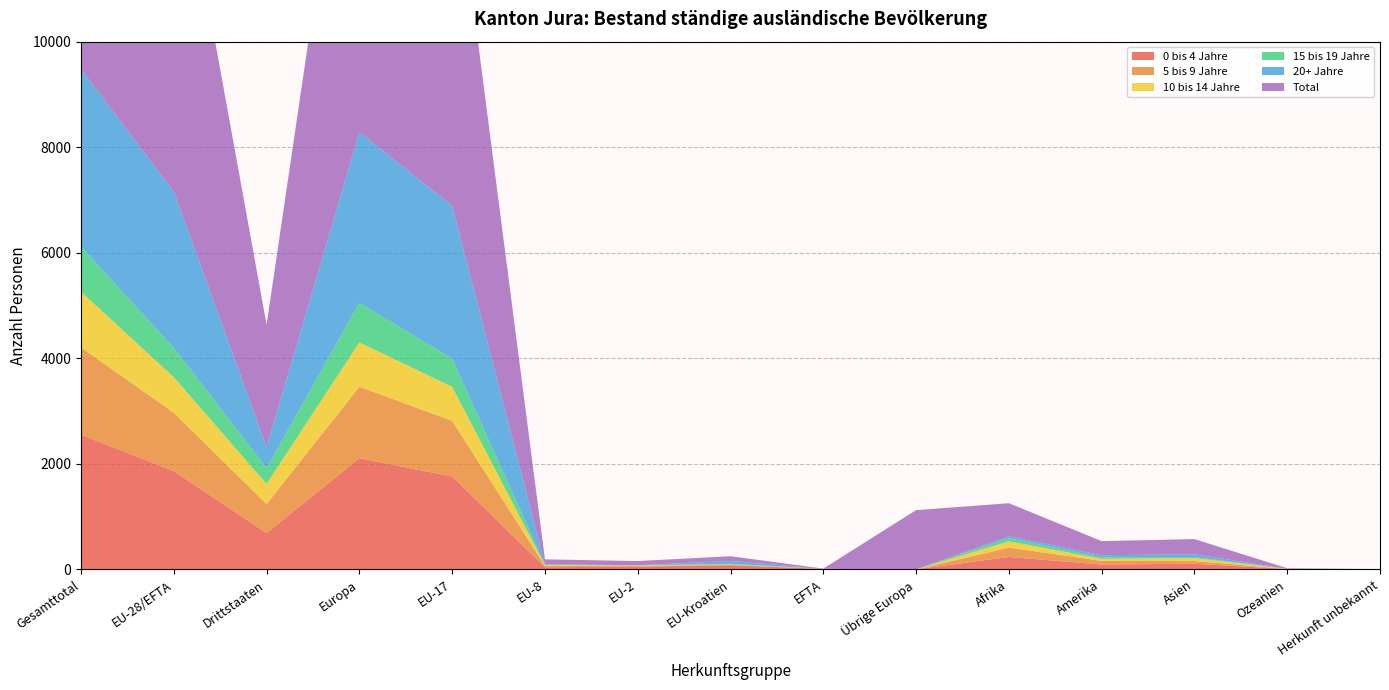

Reading left to right, list all the values displayed in this chart.

0 bis 4 Jahre: Gesamttotal=2551	EU-28/EFTA=1862	Drittstaaten=689	Europa=2107	EU-17=1761	EU-8=41	EU-2=51	EU-Kroatien=79	EFTA=9	Übrige Europa=0	Afrika=236	Amerika=92	Asien=107	Ozeanien=7	Herkunft unbekannt=2
5 bis 9 Jahre: Gesamttotal=1654	EU-28/EFTA=1106	Drittstaaten=548	Europa=1354	EU-17=1054	EU-8=26	EU-2=17	EU-Kroatien=9	EFTA=0	Übrige Europa=0	Afrika=177	Amerika=69	Asien=51	Ozeanien=3	Herkunft unbekannt=0
10 bis 14 Jahre: Gesamttotal=1056	EU-28/EFTA=674	Drittstaaten=382	Europa=841	EU-17=644	EU-8=15	EU-2=7	EU-Kroatien=7	EFTA=1	Übrige Europa=0	Afrika=119	Amerika=39	Asien=56	Ozeanien=1	Herkunft unbekannt=0
15 bis 19 Jahre: Gesamttotal=855	EU-28/EFTA=554	Drittstaaten=301	Europa=747	EU-17=532	EU-8=6	EU-2=4	EU-Kroatien=11	EFTA=1	Übrige Europa=0	Afrika=59	Amerika=29	Asien=20	Ozeanien=0	Herkunft unbekannt=0
20+ Jahre: Gesamttotal=3360	EU-28/EFTA=2962	Drittstaaten=398	Europa=3232	EU-17=2900	EU-8=7	EU-2=0	EU-Kroatien=54	EFTA=1	Übrige Europa=0	Afrika=36	Amerika=39	Asien=53	Ozeanien=0	Herkunft unbekannt=0
Total: Gesamttotal=9476	EU-28/EFTA=7158	Drittstaaten=2318	Europa=8281	EU-17=6891	EU-8=95	EU-2=79	EU-Kroatien=90	EFTA=3	Übrige Europa=1123	Afrika=627	Amerika=268	Asien=287	Ozeanien=11	Herkunft unbekannt=2